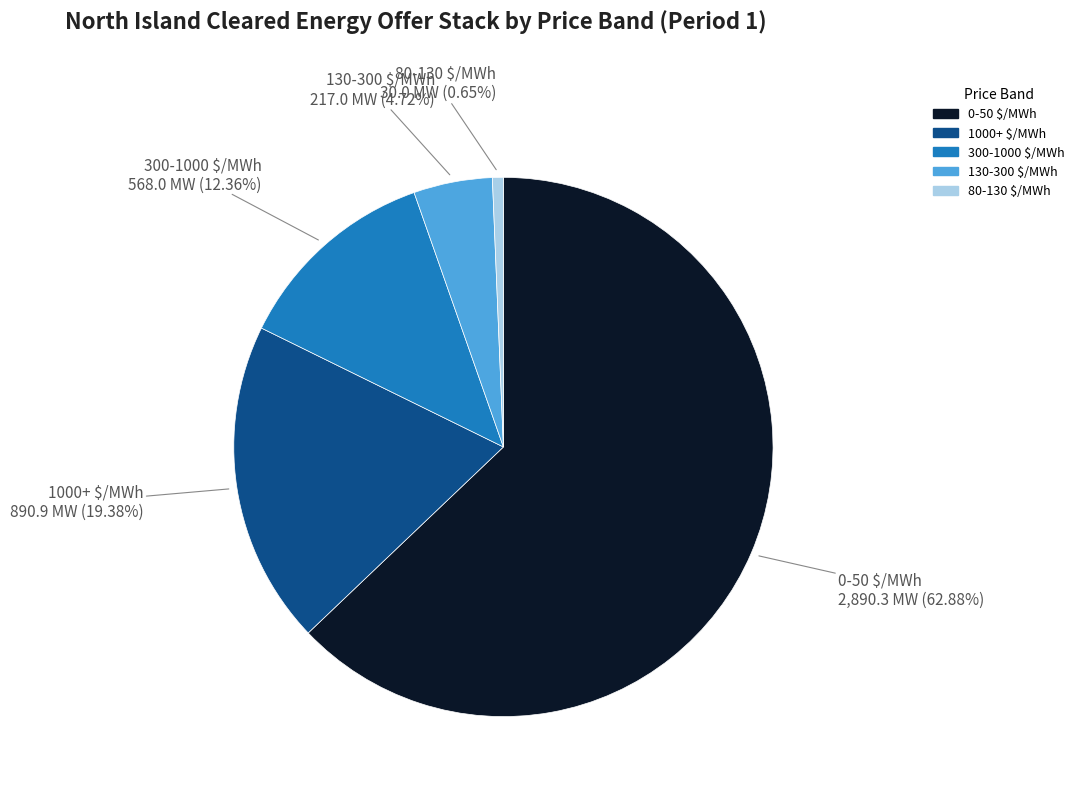

What percentage do 80-130 $/MWh and 1000+ $/MWh together represent?

20.0%